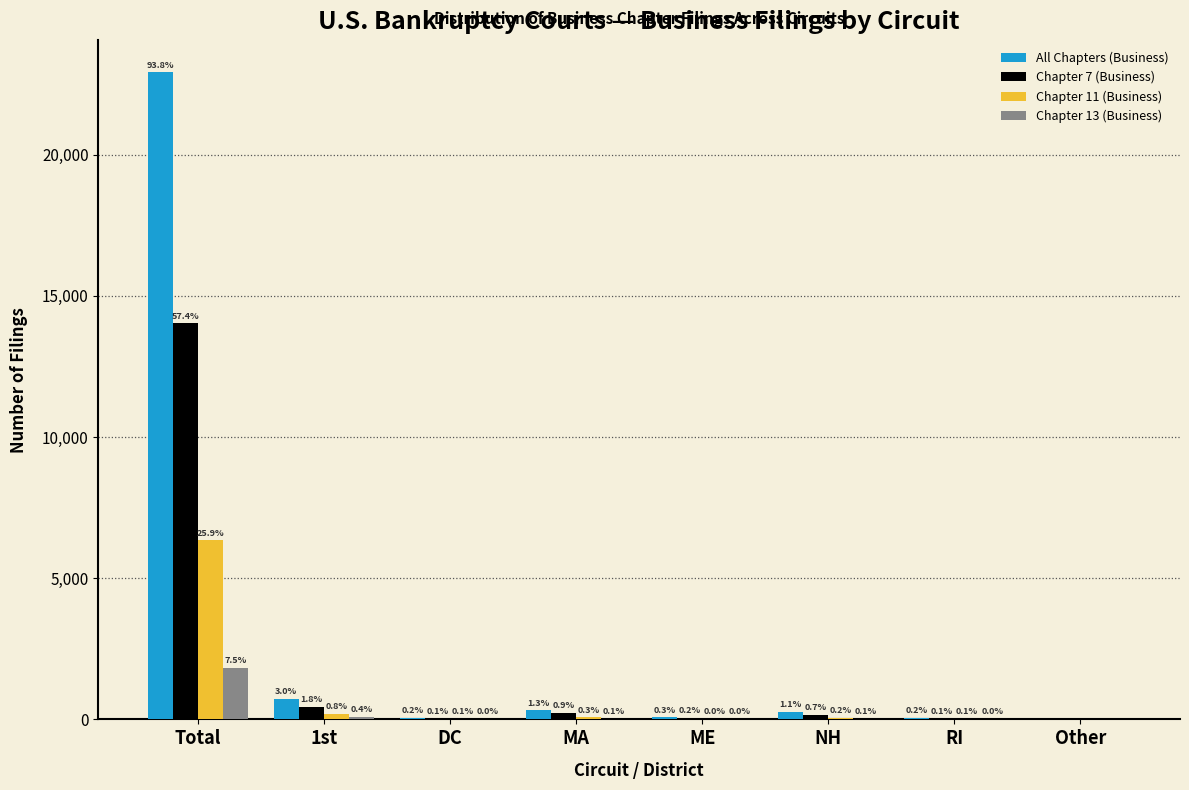

How many groups of bars are there?

8